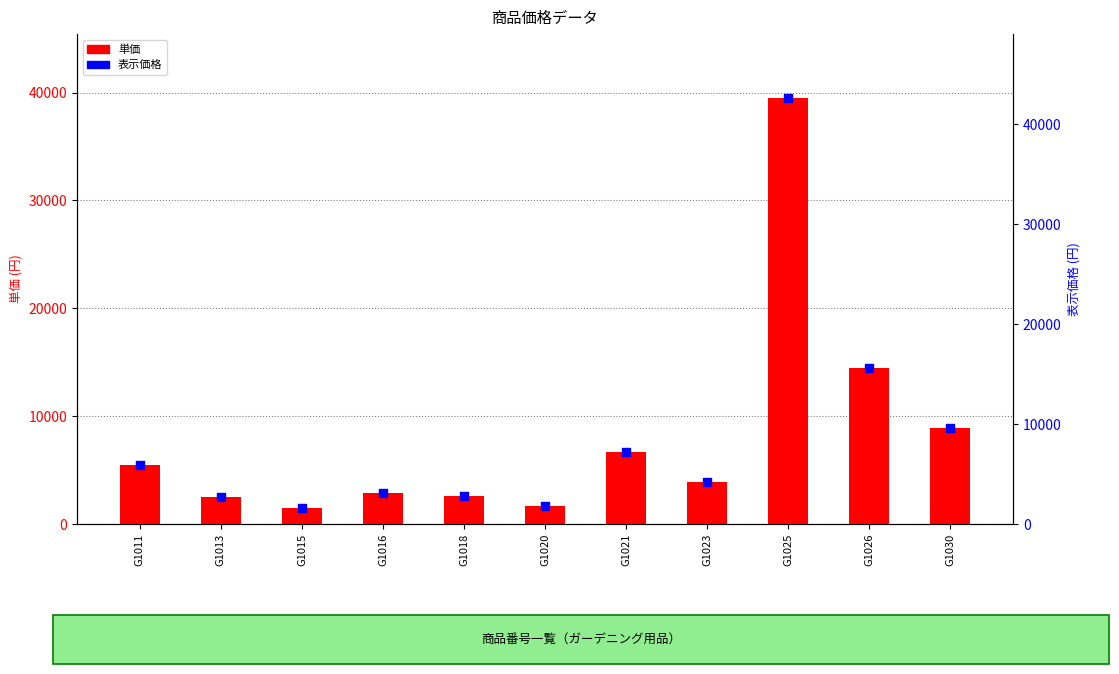

Which series has the widest spread of Y values?

表示価格